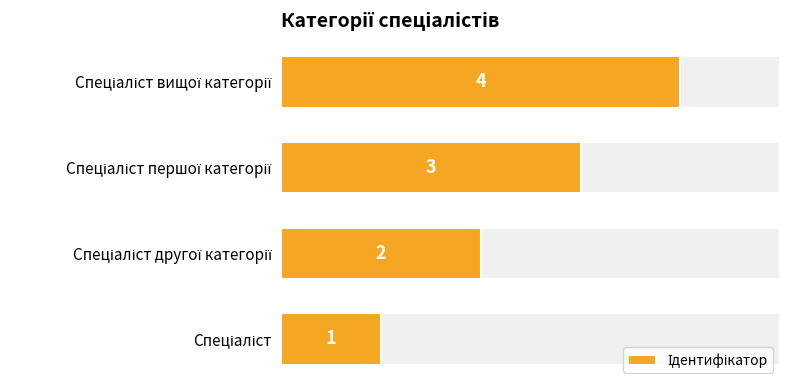

What is the sum of all values?

10